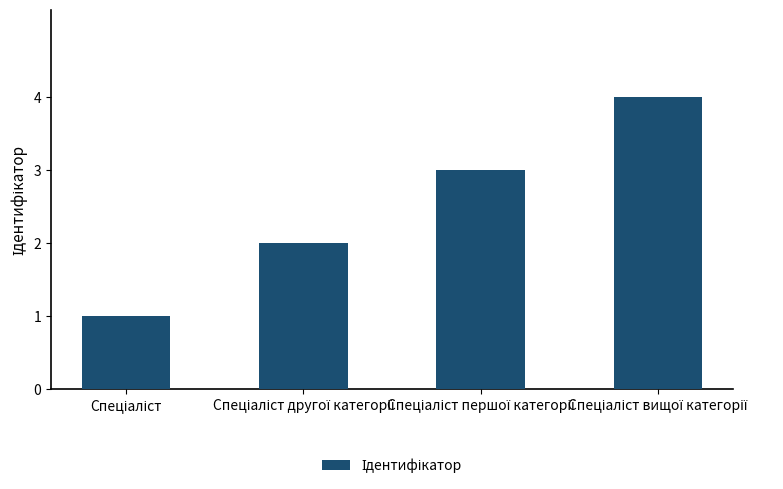

What is the maximum value shown in the chart?

4